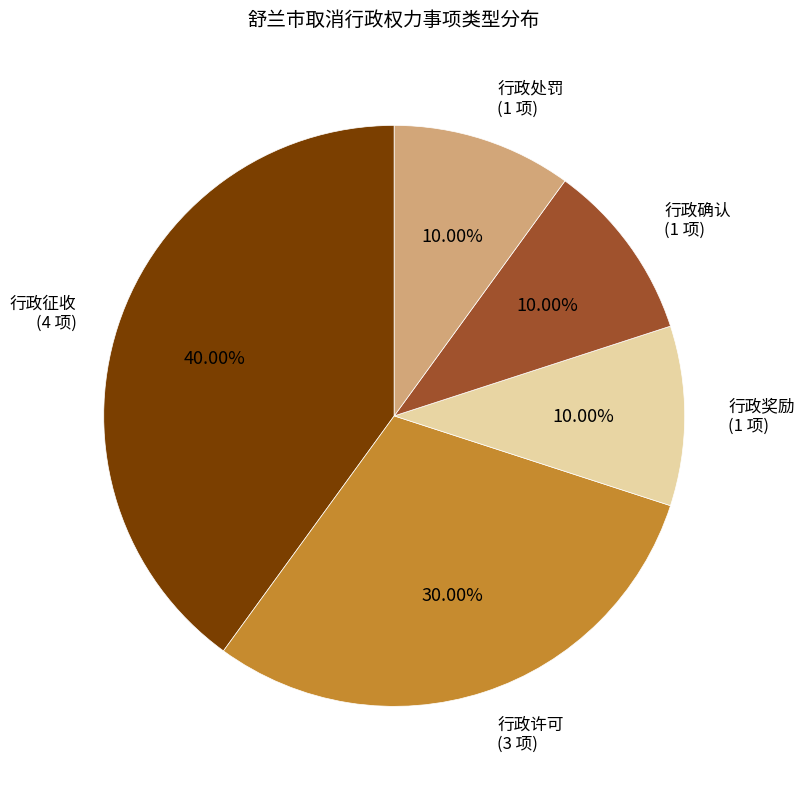

Which category has the biggest portion of the pie?

行政征收